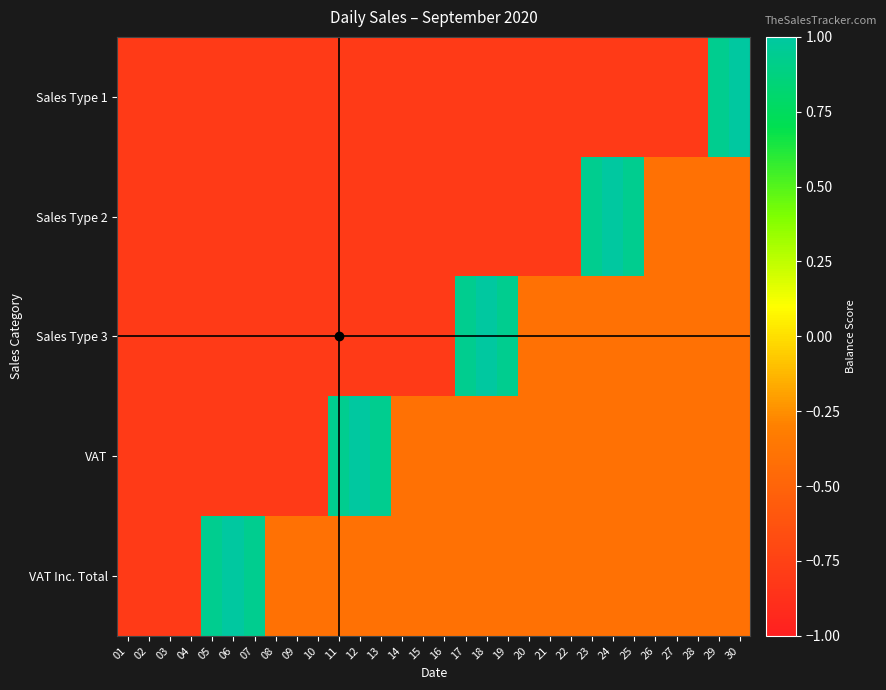

What is the minimum value shown in the chart?

-0.8